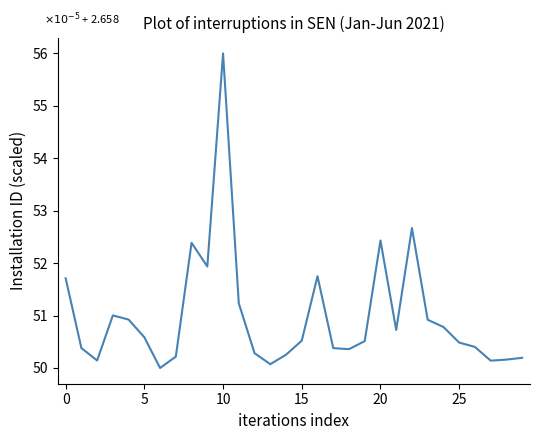

What is the maximum value shown in the chart?

56.0